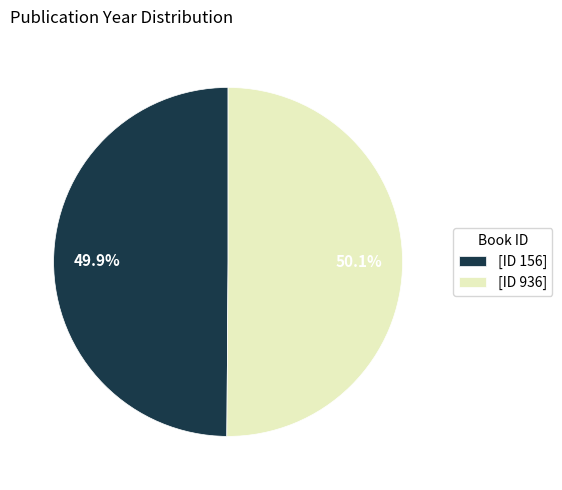

Combined, do [ID 936] and [ID 156] account for over 50%?

Yes